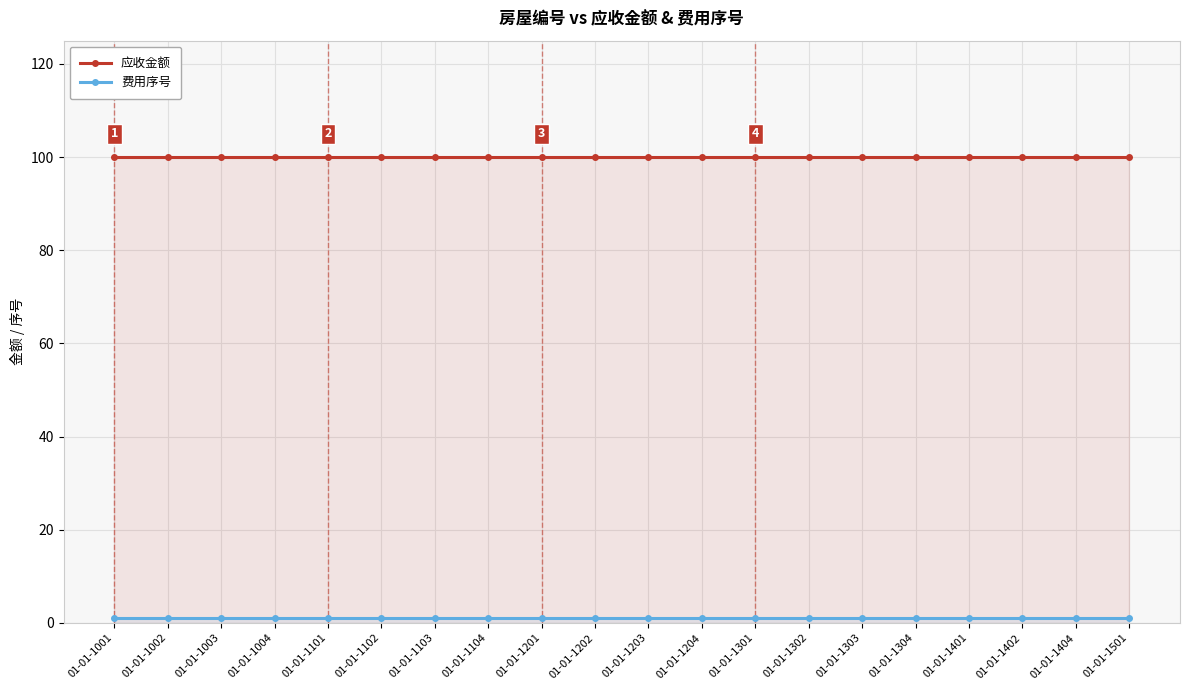

List the labels in order of 应收金额 value, largest first.

01-01-1001, 01-01-1002, 01-01-1003, 01-01-1004, 01-01-1101, 01-01-1102, 01-01-1103, 01-01-1104, 01-01-1201, 01-01-1202, 01-01-1203, 01-01-1204, 01-01-1301, 01-01-1302, 01-01-1303, 01-01-1304, 01-01-1401, 01-01-1402, 01-01-1404, 01-01-1501